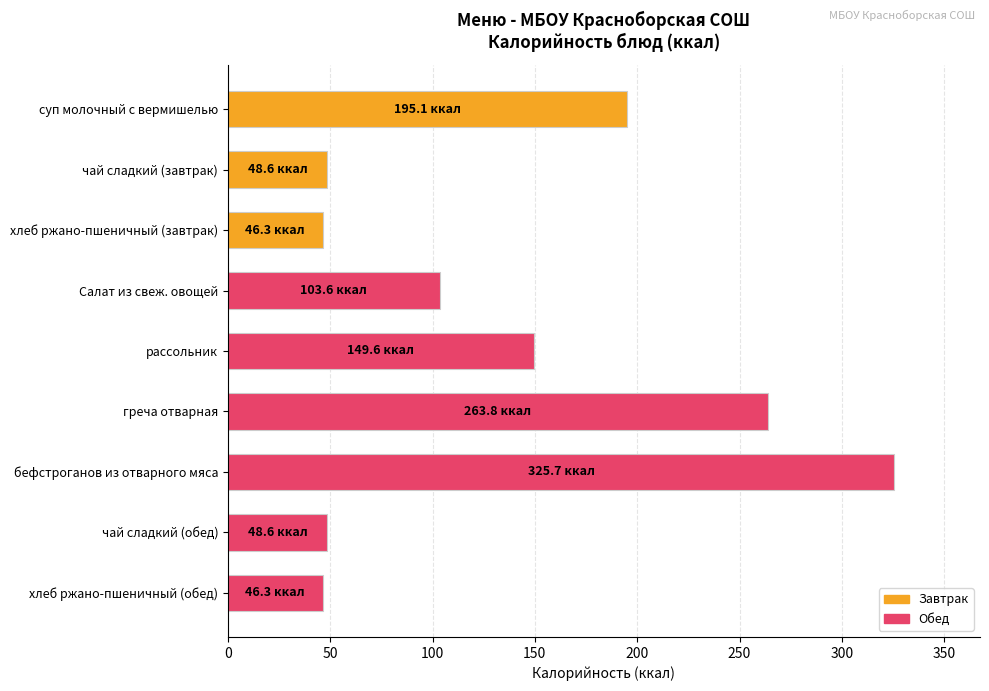

What is the change in value from греча отварная to бефстроганов из отварного мяса?

+61.9